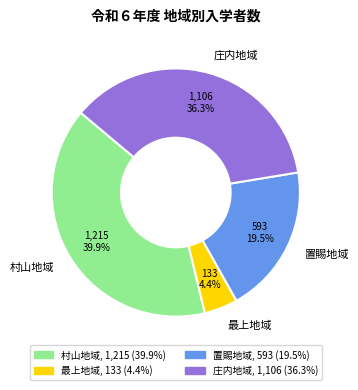

Does 村山地域 represent more than half of the total?

No